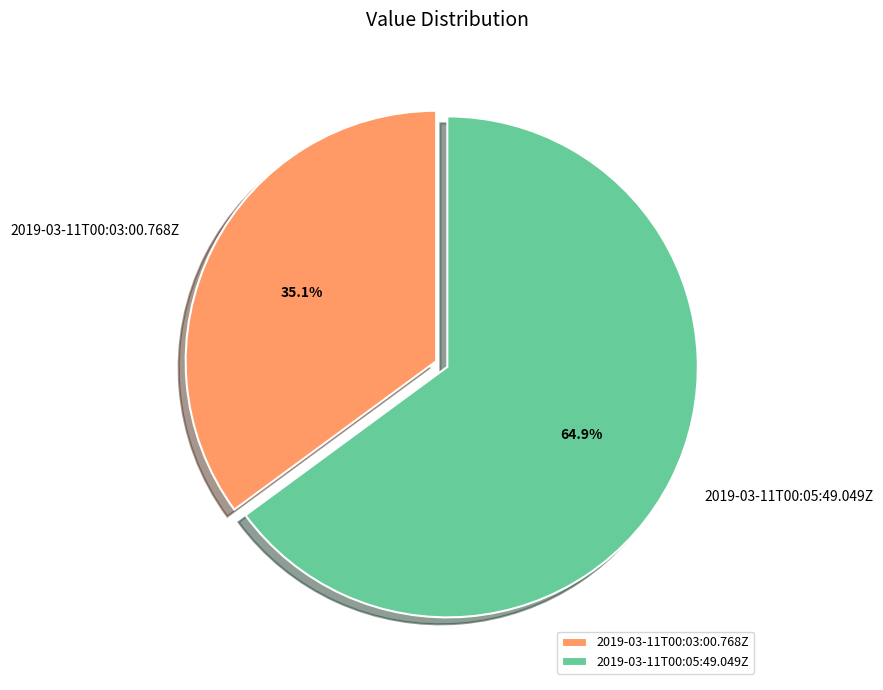

Is it true that 2019-03-11T00:05:49.049Z is 57% of the pie?

False